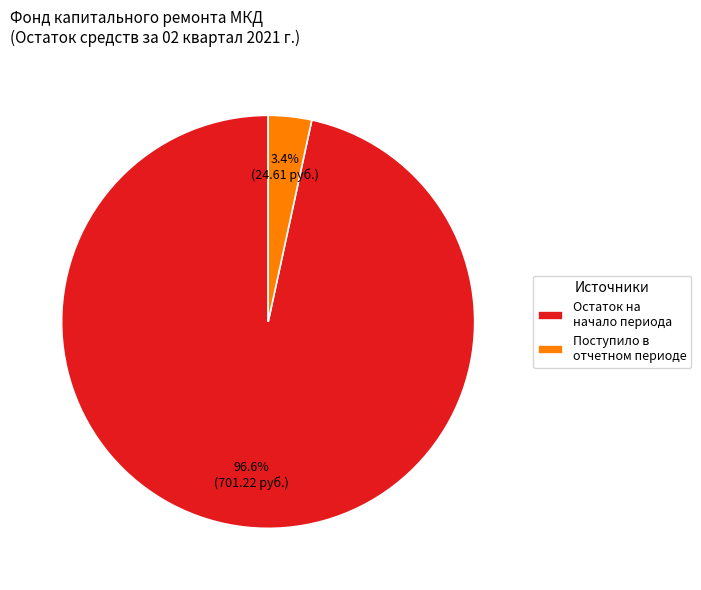

How much of the chart is everything except Остаток на начало периода?

3.4%